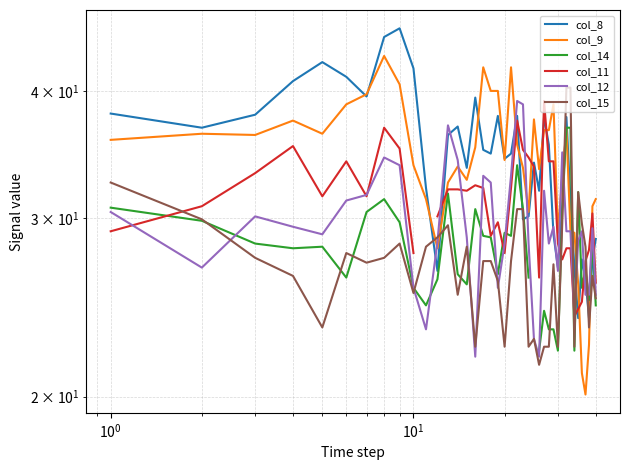

How many lines are shown in the chart?

6